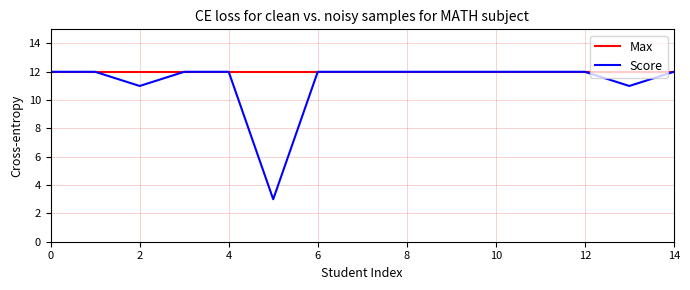

Does the chart display data point markers on the line(s)?

No